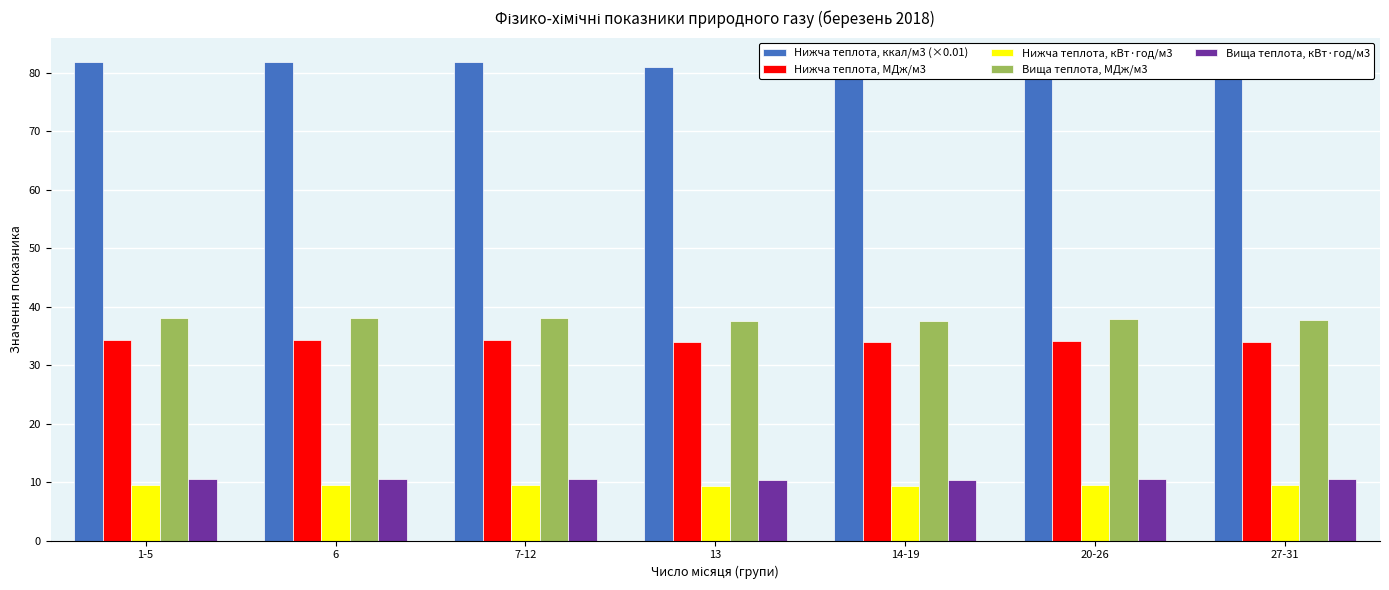

The Вища теплота, МДж/м3 series shows 38.0 at 1-5. True or false?

True